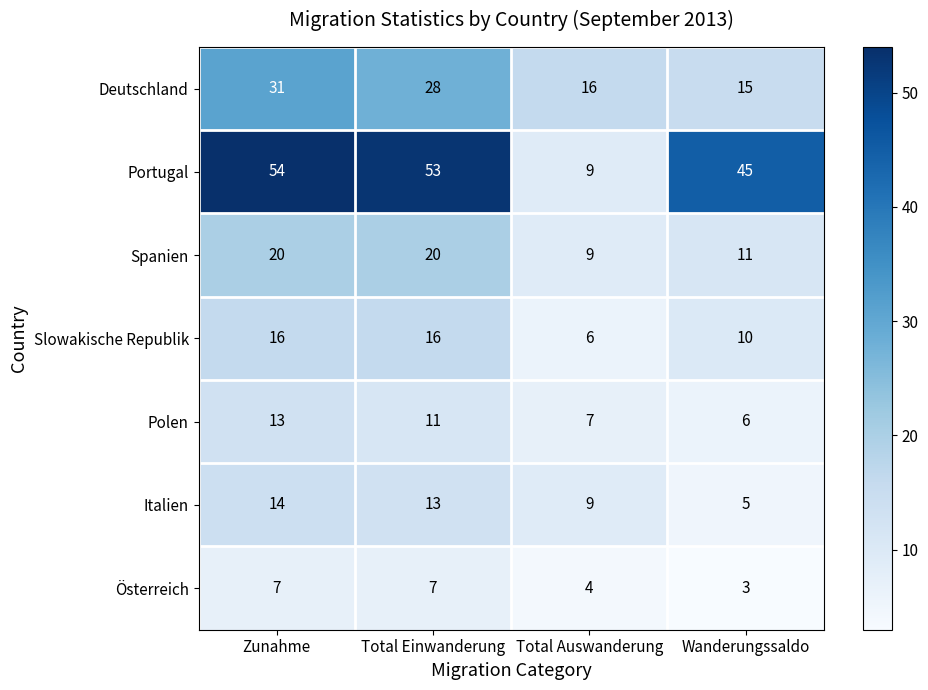

Reading left to right, transcribe all the data shown in this chart.

Deutschland: 31	28	16	15
Portugal: 54	53	9	45
Spanien: 20	20	9	11
Slowakische Republik: 16	16	6	10
Polen: 13	11	7	6
Italien: 14	13	9	5
Österreich: 7	7	4	3